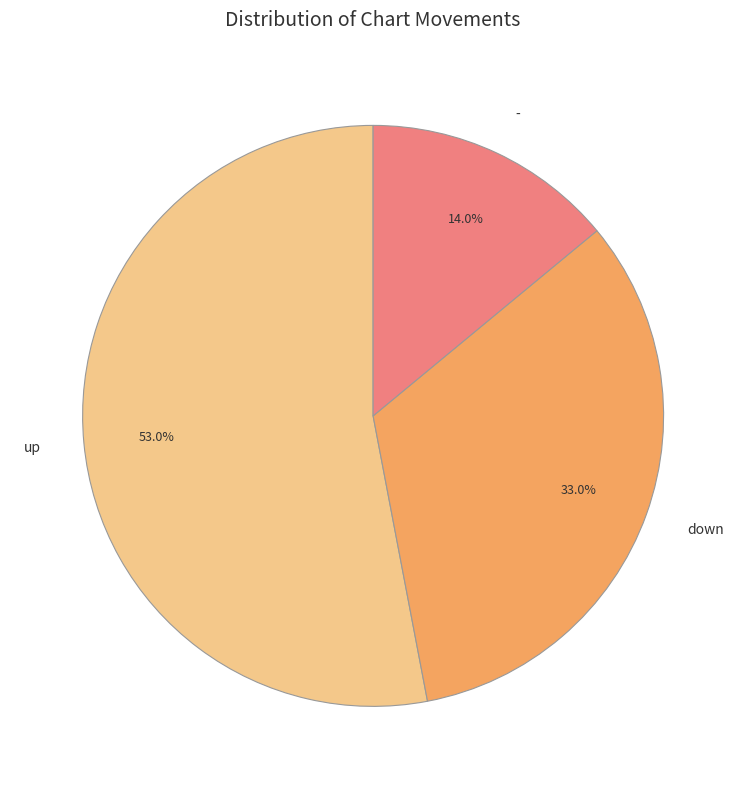

How many slices are in this pie chart?

3